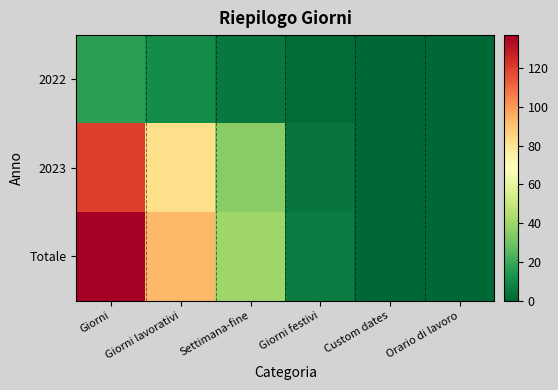

Which category has the highest value across all series?

Giorni